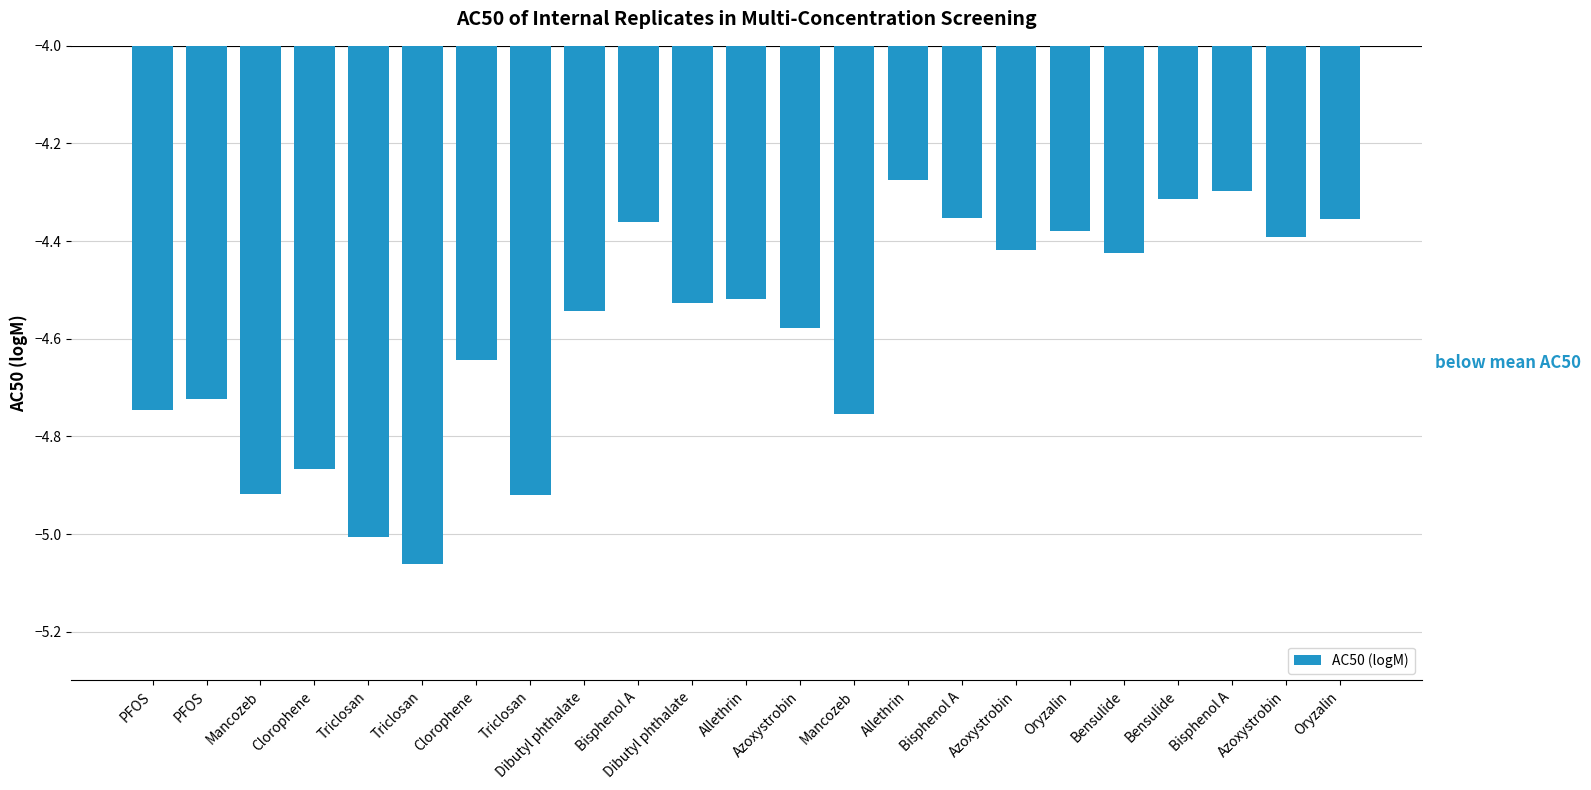

Reading right to left, what are all the values shown in this chart?

-4.4	-4.4	-4.3	-4.3	-4.4	-4.4	-4.4	-4.4	-4.3	-4.8	-4.6	-4.5	-4.5	-4.4	-4.5	-4.9	-4.6	-5.1	-5.0	-4.9	-4.9	-4.7	-4.7